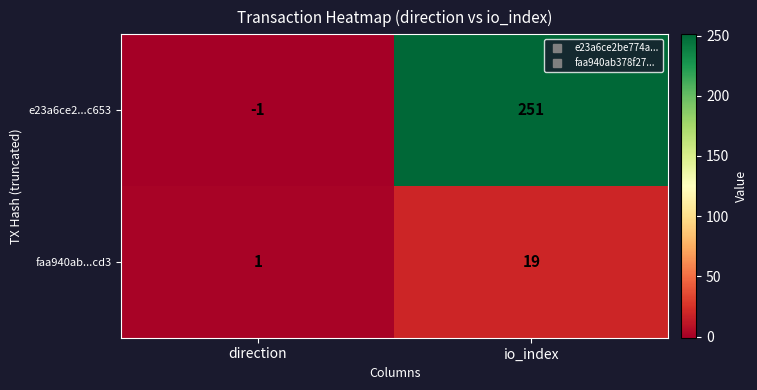

The value of faa940ab...cd3 at io_index is 27. True or false?

False